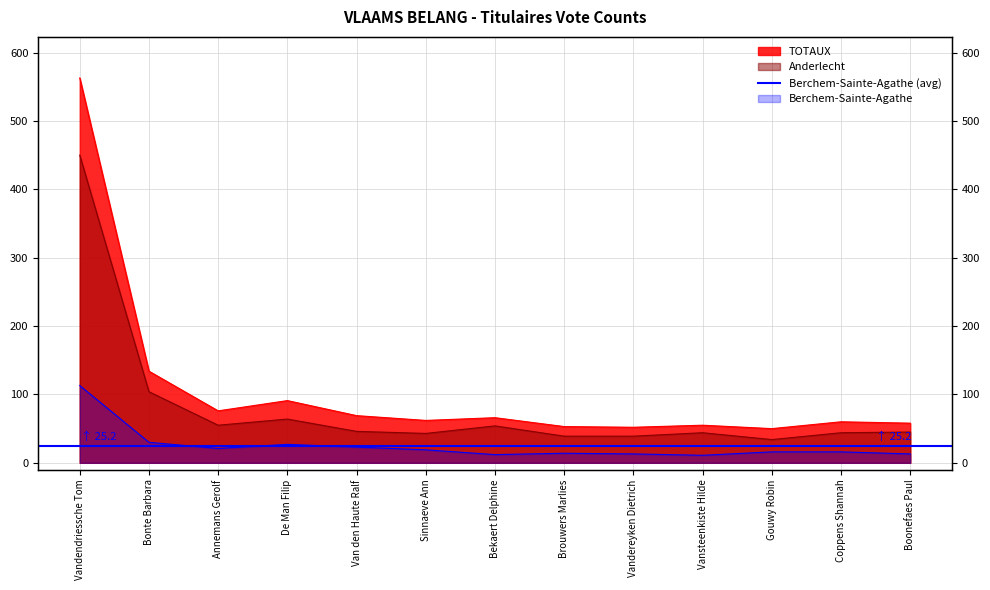

Rank the series at Boonefaes Paul from highest to lowest value.

TOTAUX, Anderlecht, Berchem-Sainte-Agathe